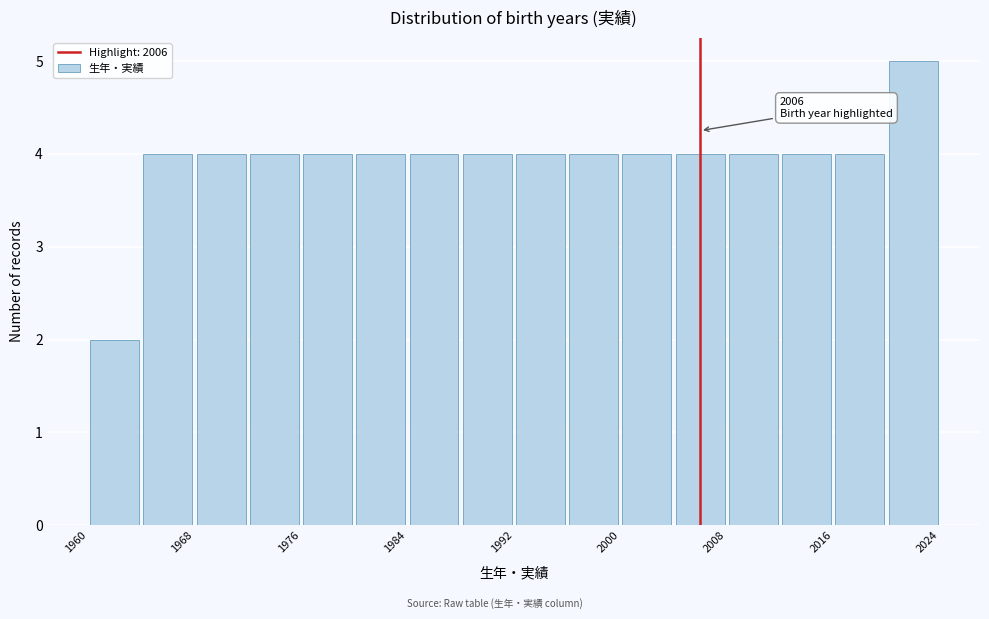

Over which range of the x-axis is the bar tallest?

2020 to 2024